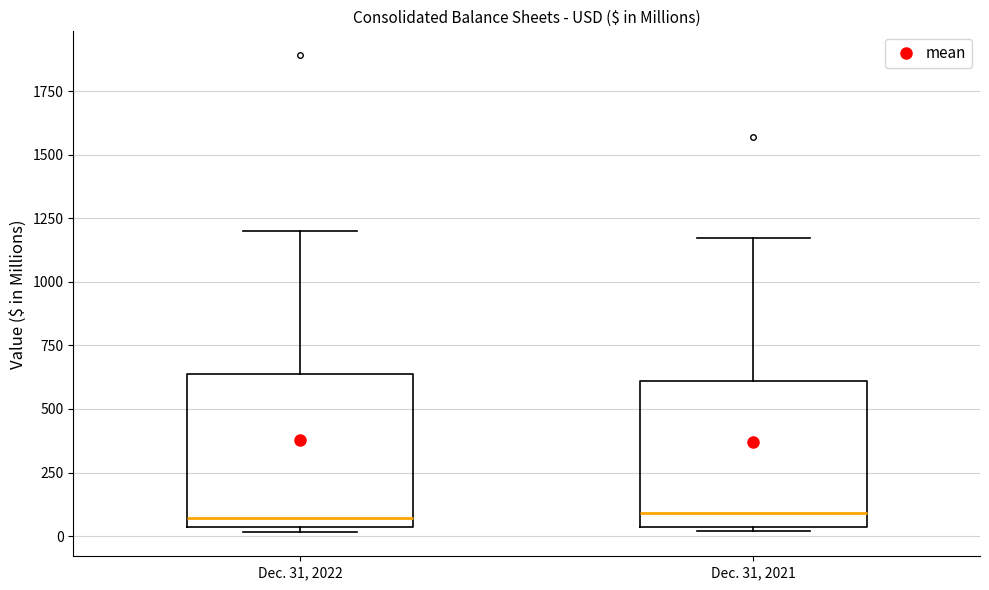

Reading left to right, transcribe this box plot: for each box, give where its median line is, the range the box spans, and where its two whiskers end, as read against the y-axis. The values are not printed on the chart, so give them approximately, as read against the axis.

Dec. 31, 2022: median 50 (just above the box's lower edge), box 50 to 650, whiskers 0 to 1200
Dec. 31, 2021: median 100, box 50 to 600, whiskers 0 to 1150